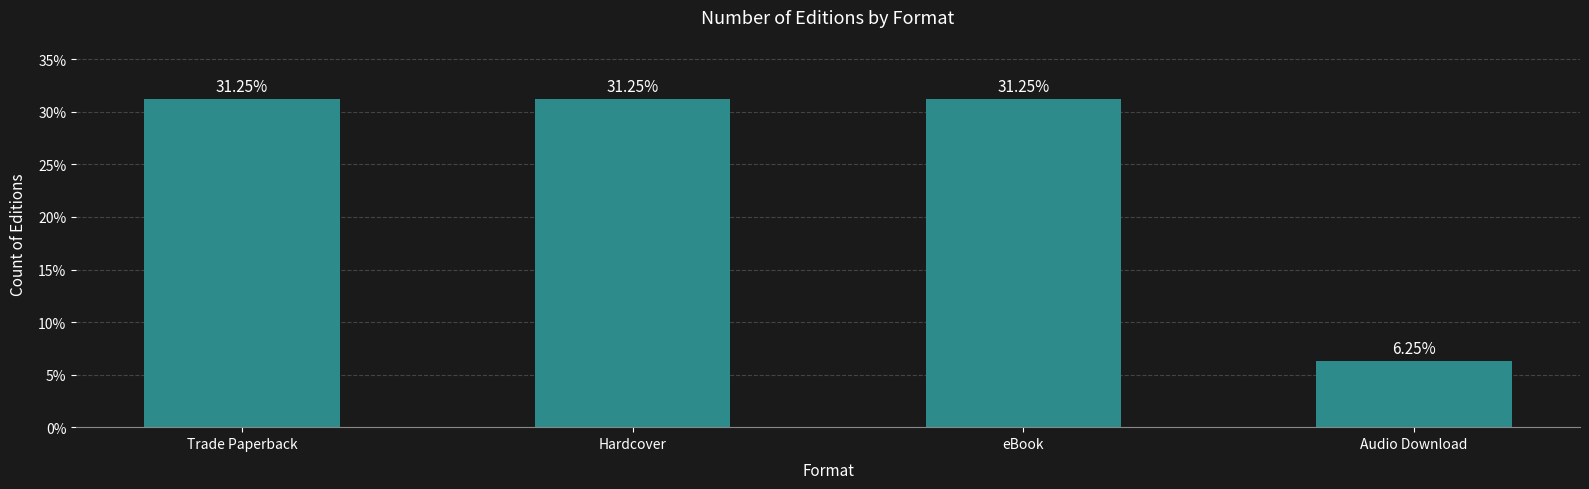

Which category has the lowest value across all series?

Audio Download